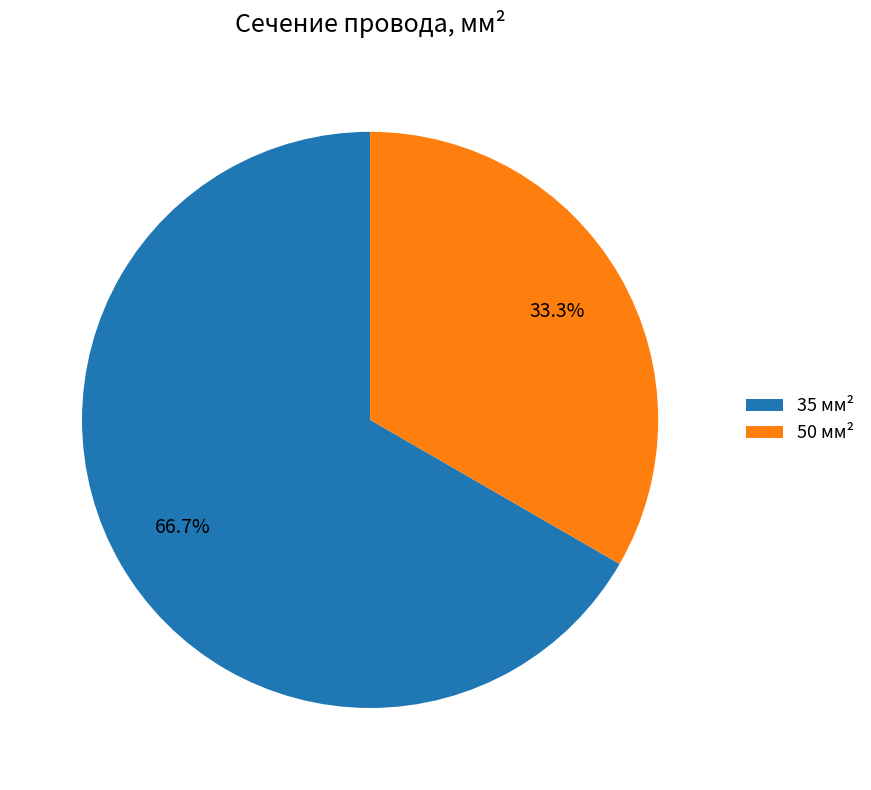

Count the number of slices in the pie.

2